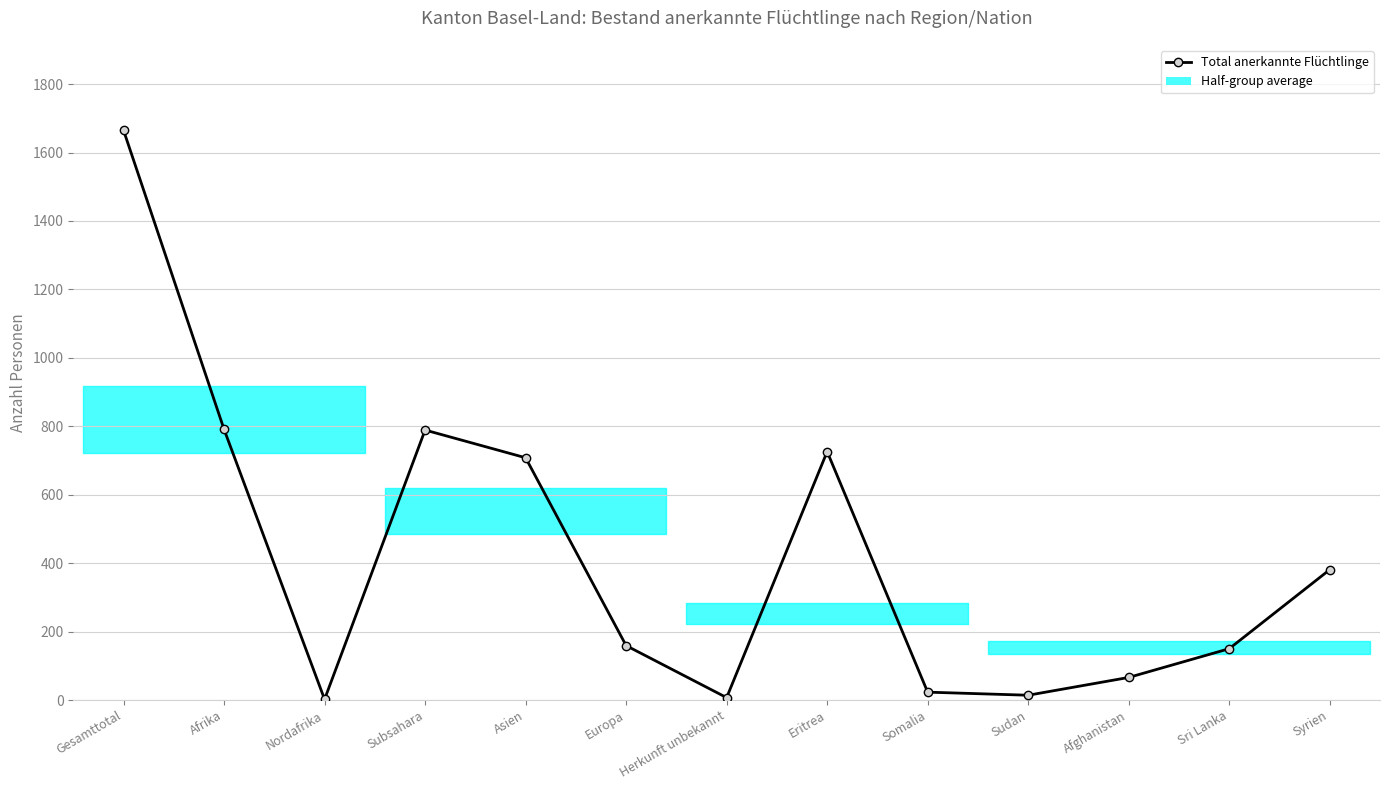

At which category does the data reach its first local peak?

Subsahara